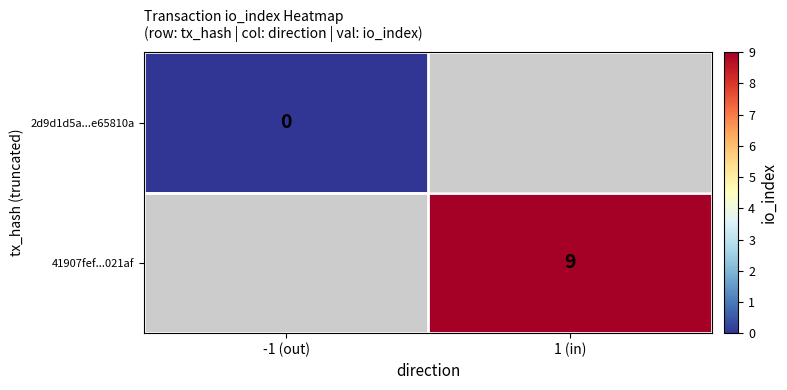

Rank the categories by 41907fef...021af value from highest to lowest.

-1 (out), 1 (in)